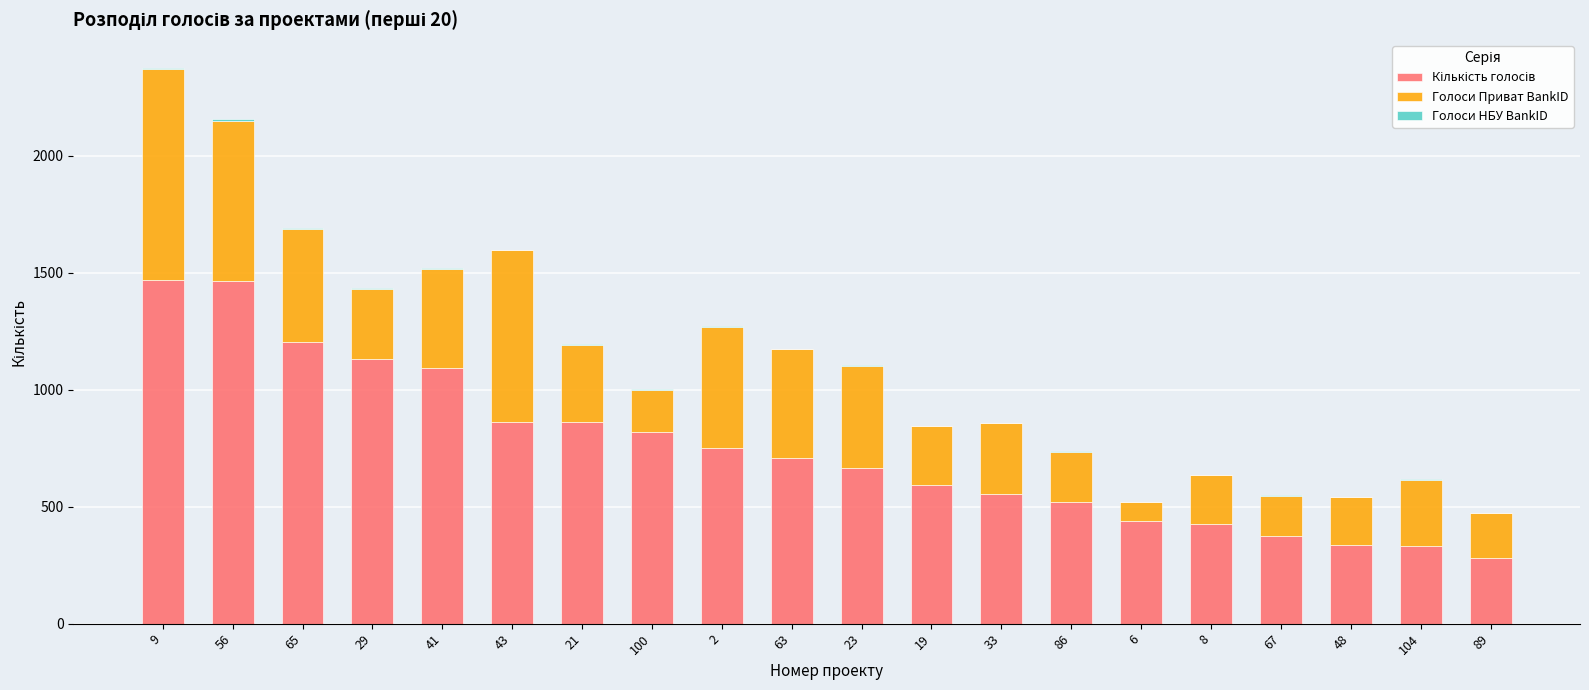

At which category is the sum across all series the highest?

9